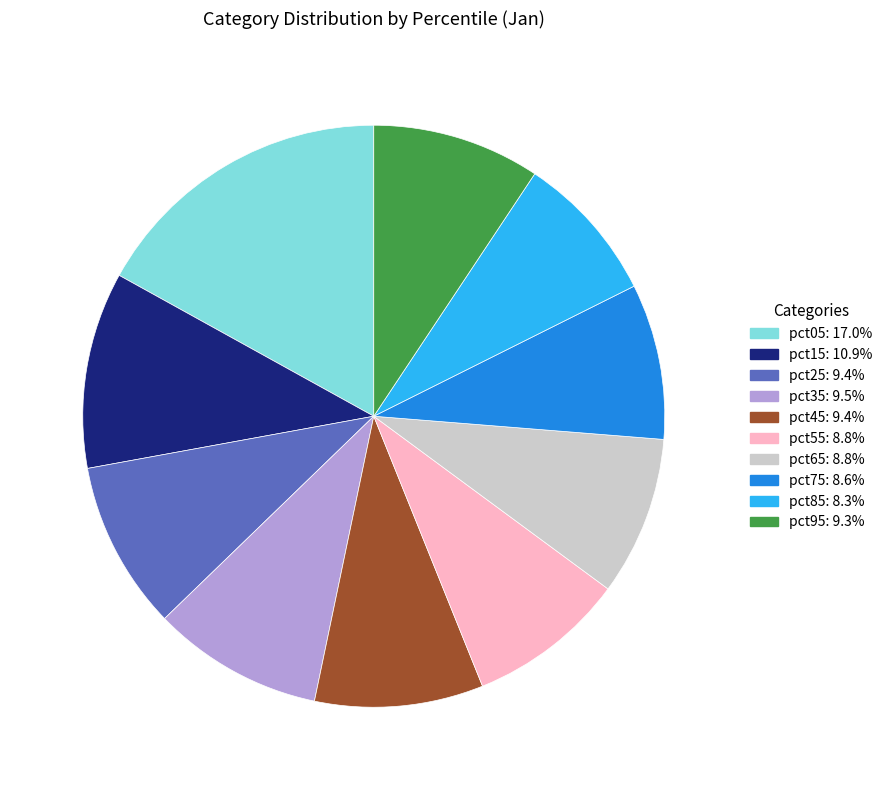

Combined, do pct35 and pct85 account for over 50%?

No